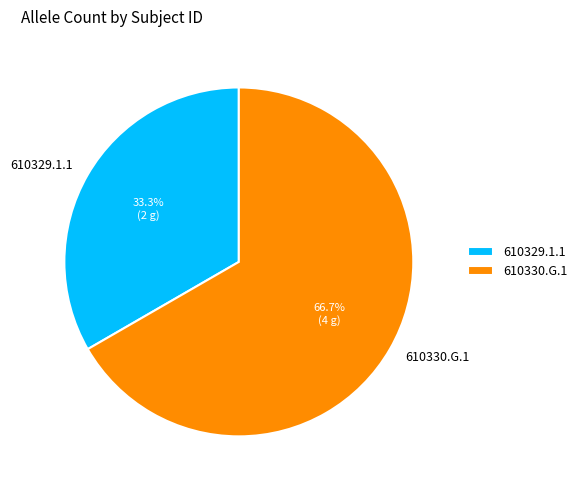

What is the ratio of the value at 610329.1.1 to the value at 610330.G.1?

0.5